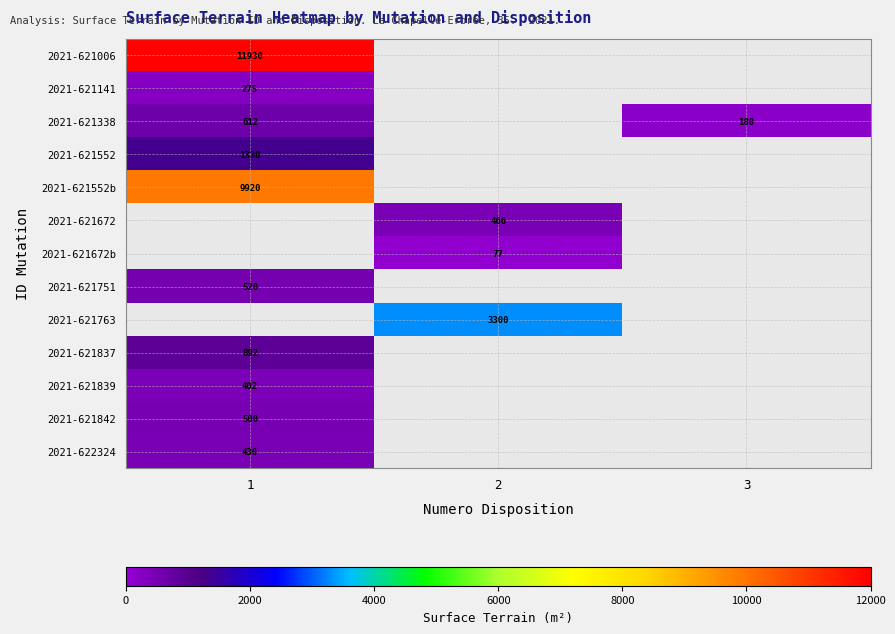

At how many categories does at least one series exceed 10102?

1